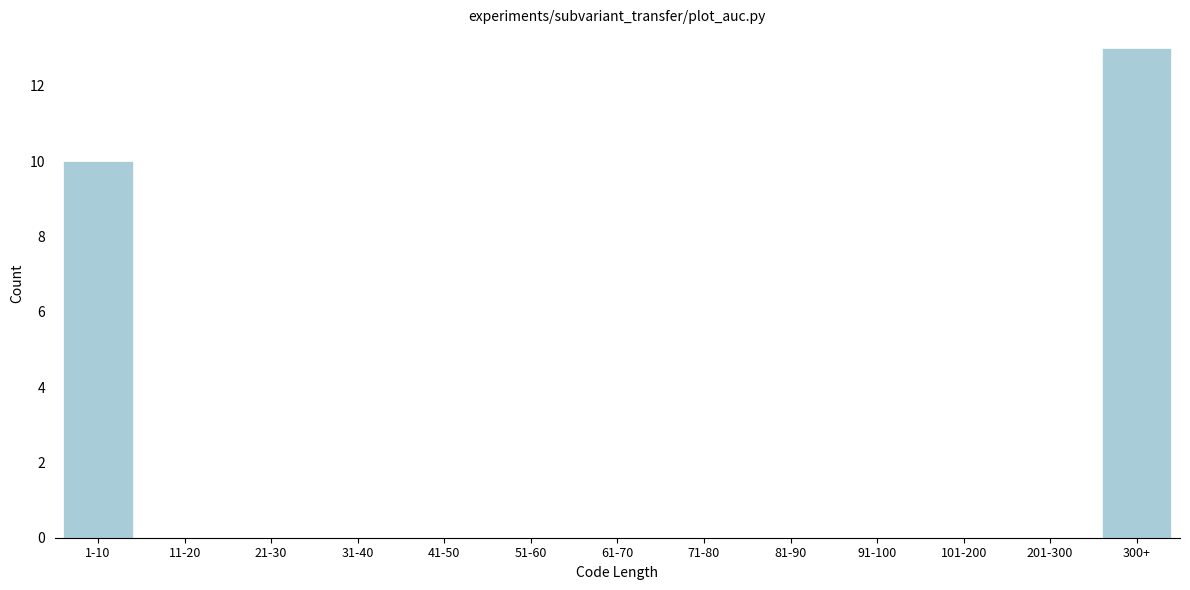

Reading left to right, transcribe all the data shown in this chart.

1-10=10	11-20=0	21-30=0	31-40=0	41-50=0	51-60=0	61-70=0	71-80=0	81-90=0	91-100=0	101-200=0	201-300=0	300+=13